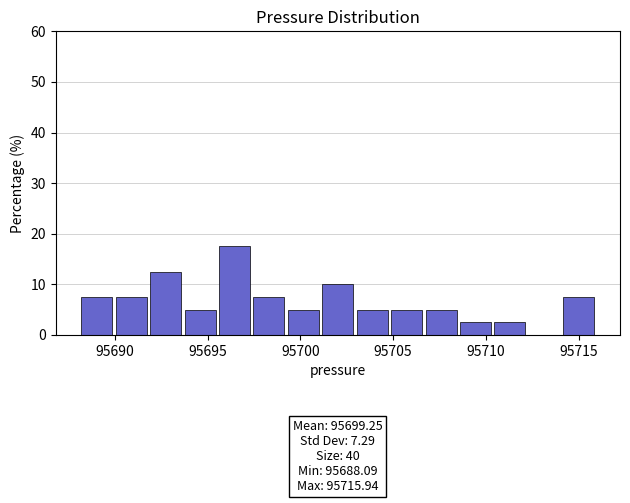

Read against the x-axis, roughly where is the centre of the tallest bar?

95696.5